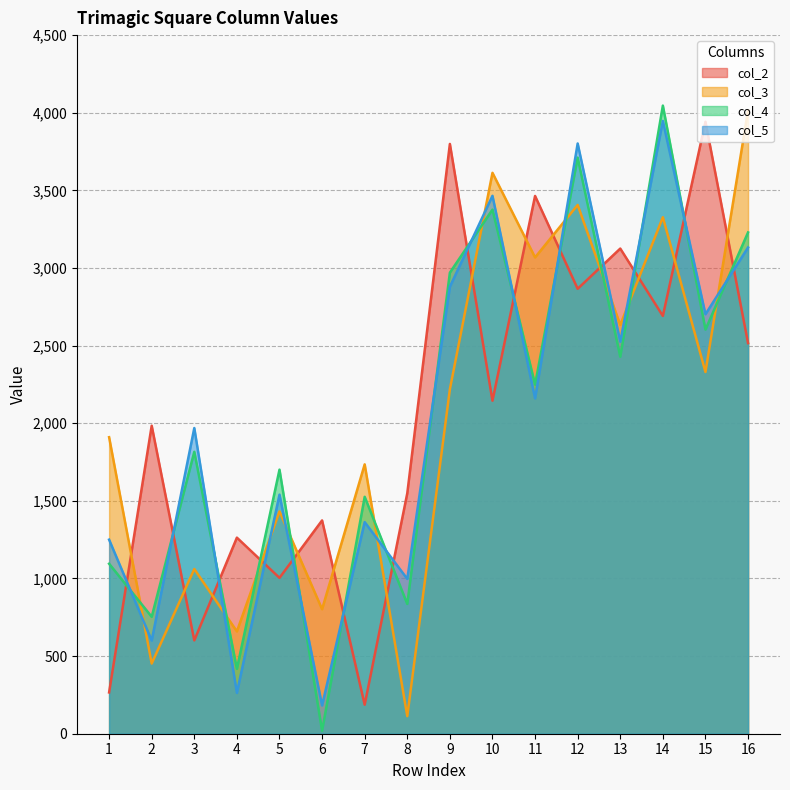

Which series ends up on top after the final intersection of col_4 and col_2?

col_4